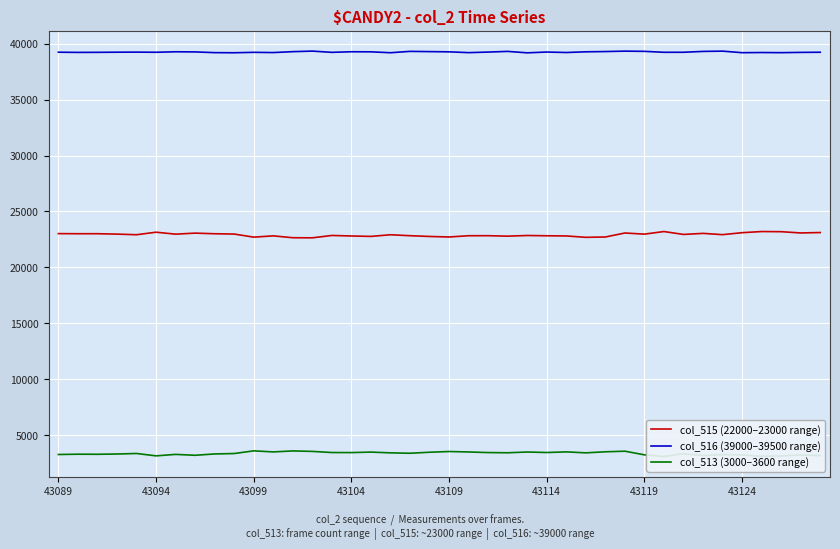

True or false: col_513 (3000–3600 range) and col_515 (22000–23000 range) intersect in this chart.

False